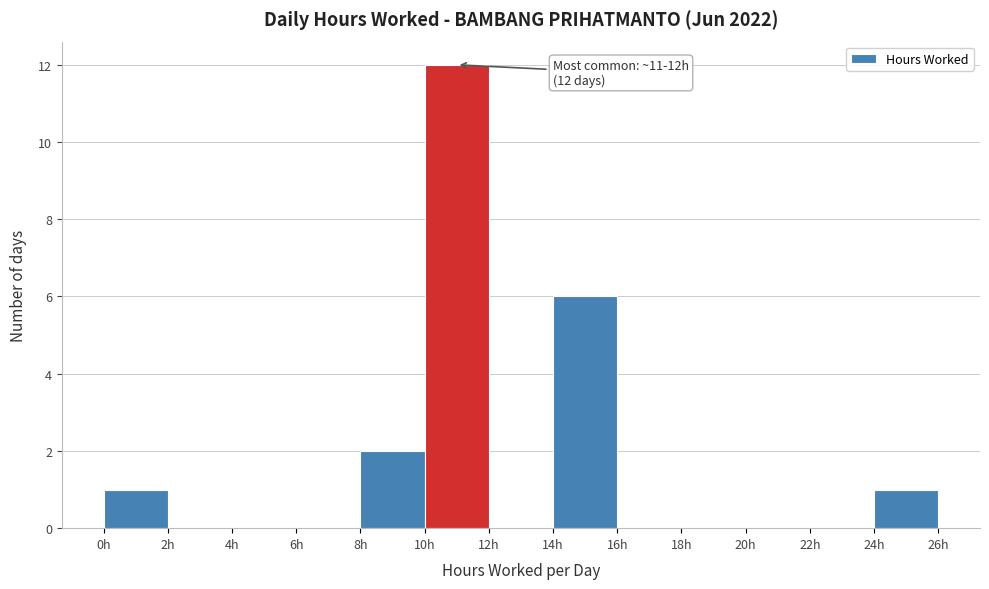

Which range on the x-axis has the tallest bar?

10 to 12